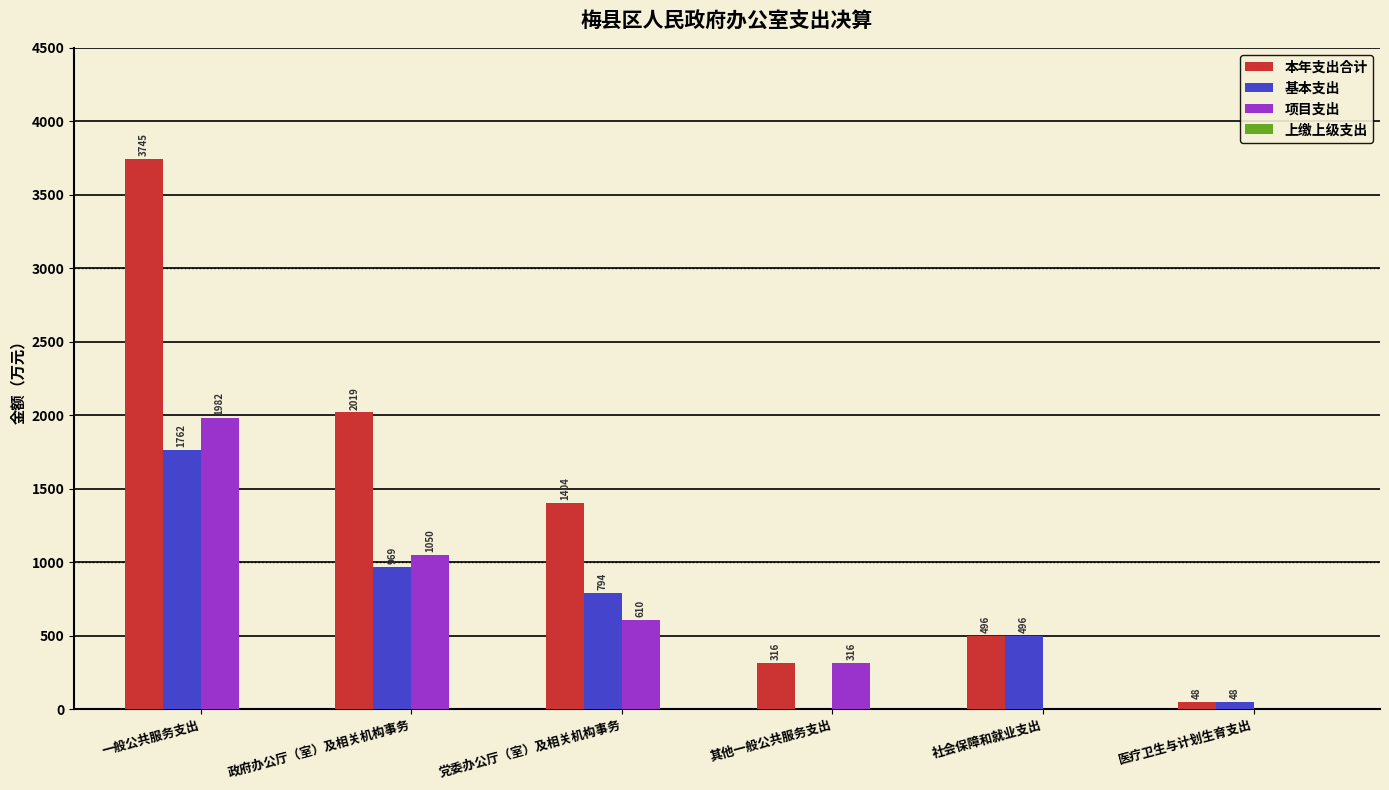

How many data points does each series have?

6